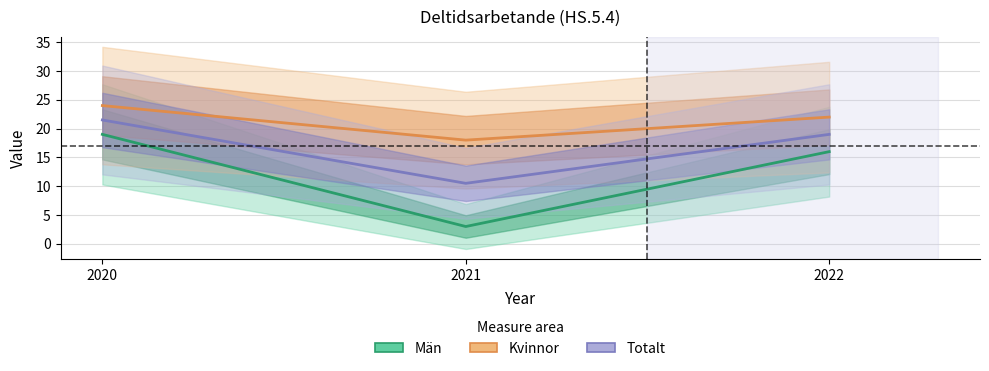

True or false: Totalt has a value of 6.3 at 2020.

False